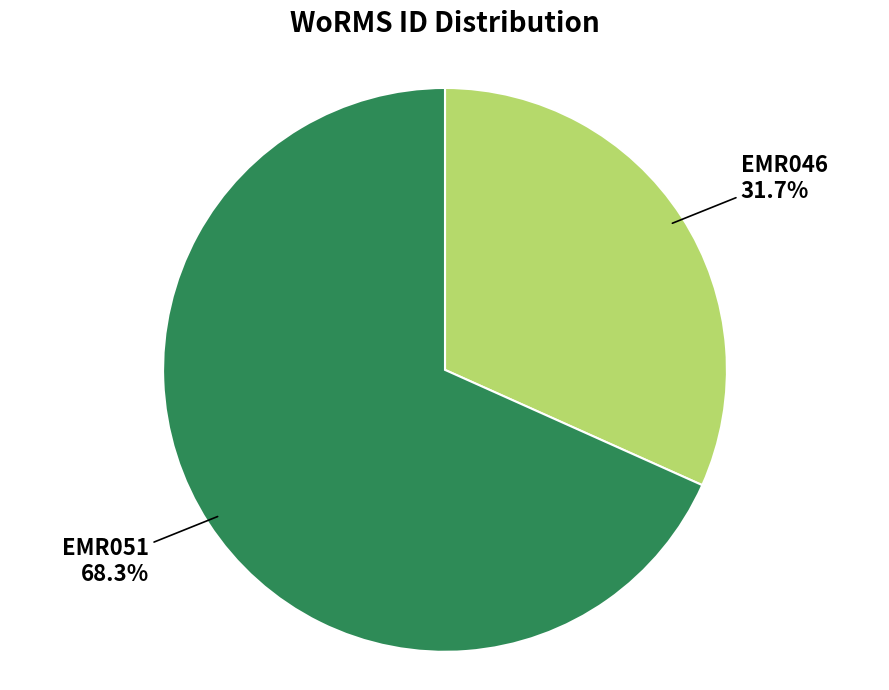

What is the largest slice in the pie chart?

EMR051